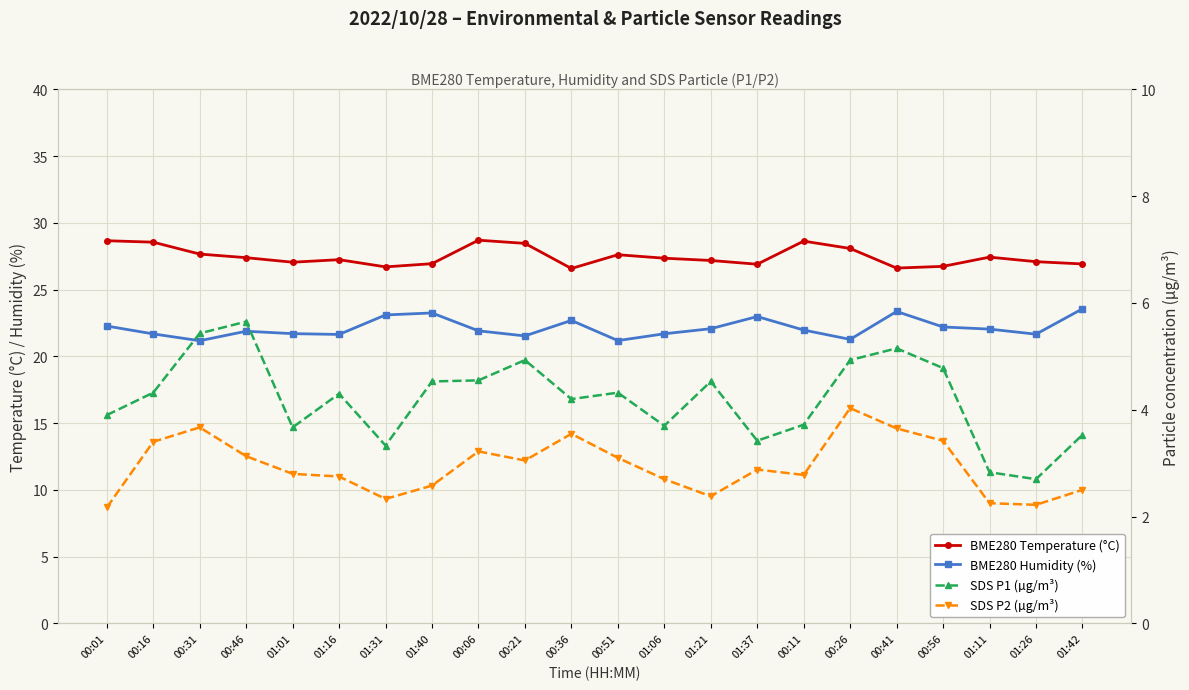

Rank the categories by BME280 Temperature (°C) value from lowest to highest.

00:36, 00:41, 01:31, 00:56, 01:37, 01:42, 01:40, 01:01, 01:26, 01:21, 01:16, 01:06, 00:46, 01:11, 00:51, 00:31, 00:26, 00:21, 00:16, 00:11, 00:01, 00:06